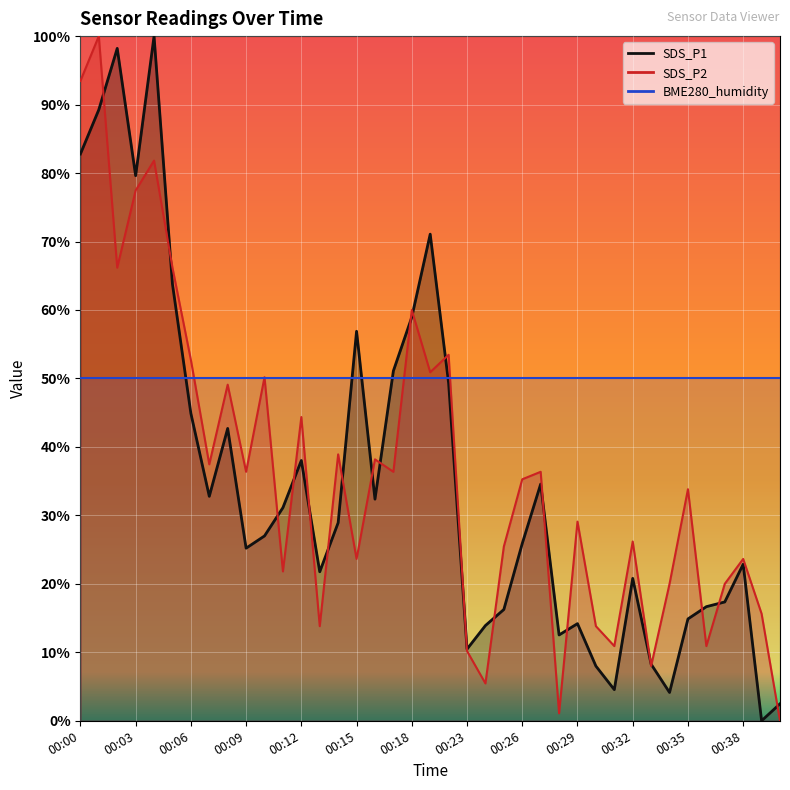

Where does the SDS_P1 series first go above 26?

00:00